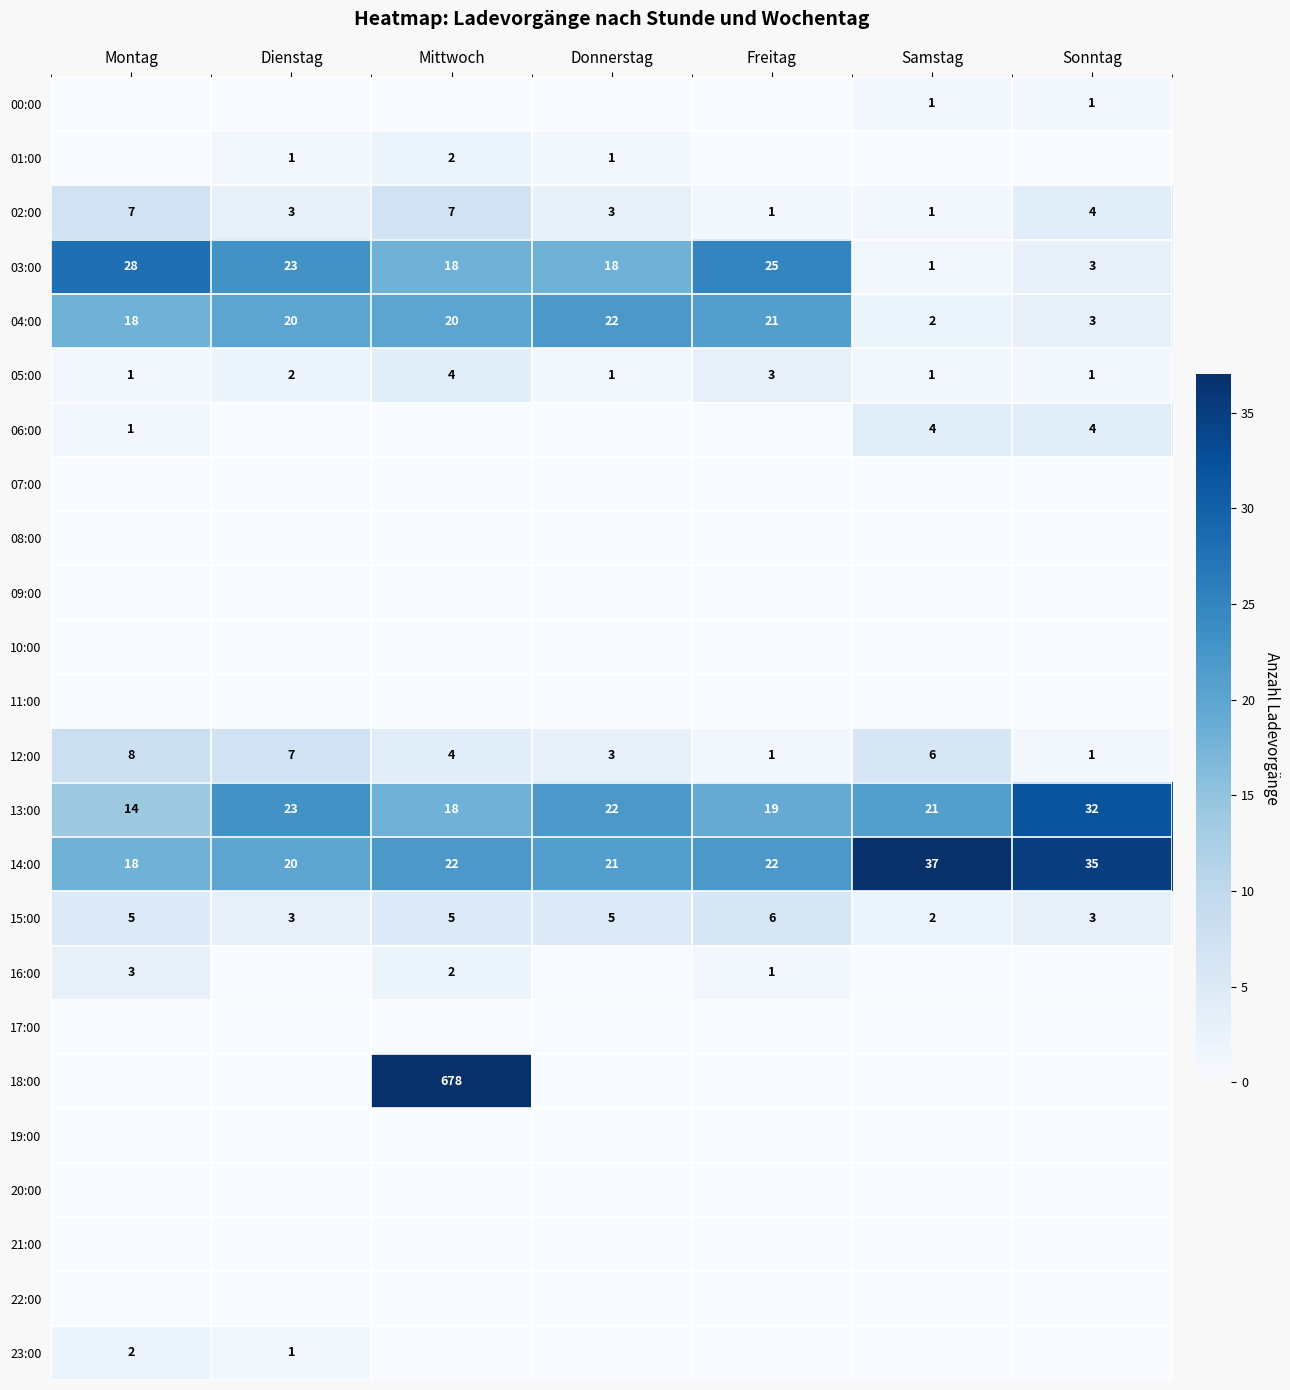

The value of 05:00 at Sonntag is 2. True or false?

False